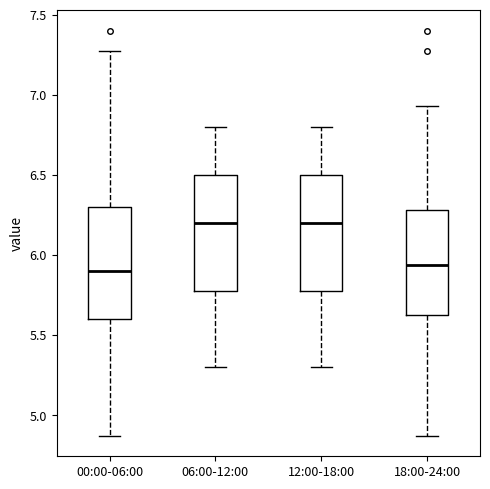

Reading left to right, read every box against the y-axis: the position of its median line, the range the box covers, and the ends of its whiskers. The values are not printed on the chart, so give them approximately, as read against the axis.

00:00-06:00: median 5.90, box 5.60 to 6.30, whiskers 4.85 to 7.25
06:00-12:00: median 6.20, box 5.80 to 6.50, whiskers 5.30 to 6.80
12:00-18:00: median 6.20, box 5.80 to 6.50, whiskers 5.30 to 6.80
18:00-24:00: median 5.95, box 5.60 to 6.30, whiskers 4.85 to 6.95